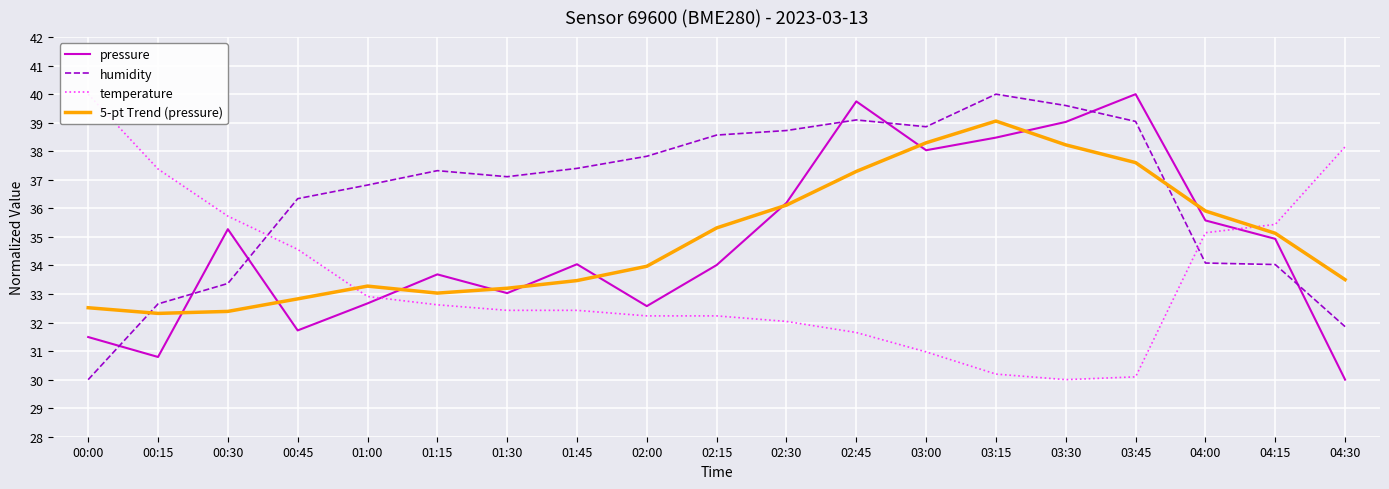

True or false: 5-pt Trend (pressure) has a value of 38.3 at 03:00.

True